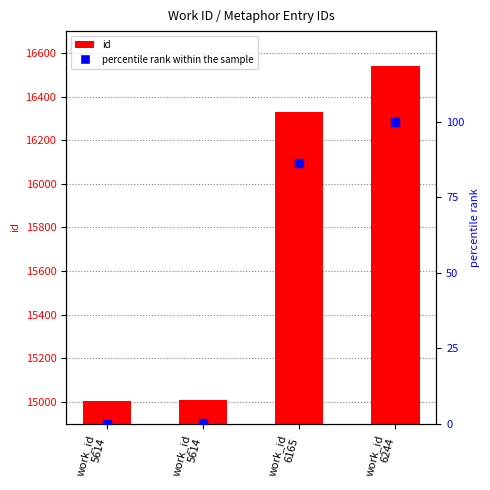

At which category is the sum across all series the highest?

work_id
6244